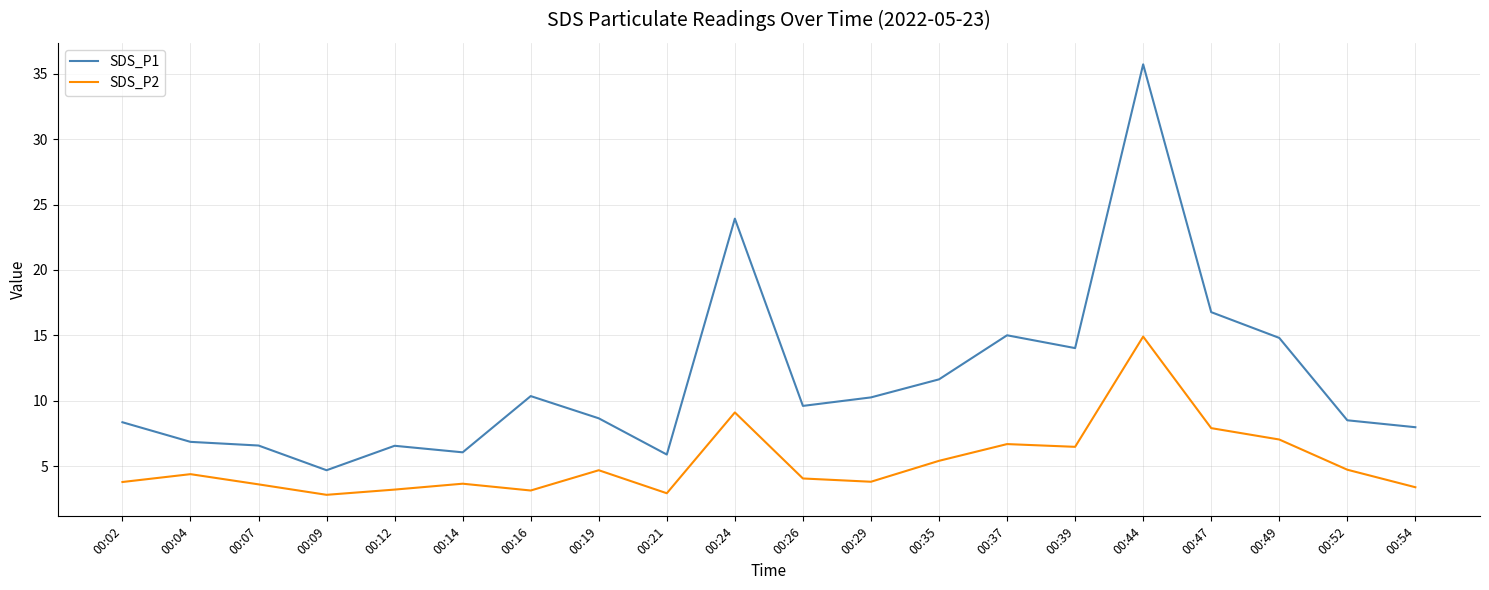

What is the total value across all series at 00:04?

11.2